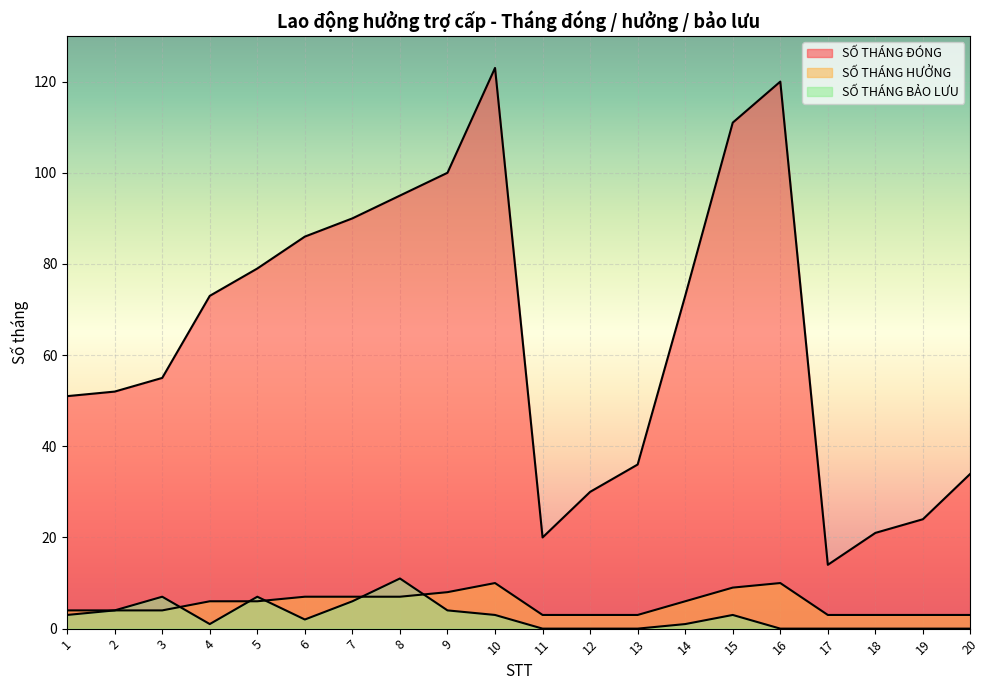

Reading right to left, what are all the values shown in this chart?

SỐ THÁNG ĐÓNG: 20=34	19=24	18=21	17=14	16=120	15=111	14=73	13=36	12=30	11=20	10=123	9=100	8=95	7=90	6=86	5=79	4=73	3=55	2=52	1=51
SỐ THÁNG HƯỞNG: 20=3	19=3	18=3	17=3	16=10	15=9	14=6	13=3	12=3	11=3	10=10	9=8	8=7	7=7	6=7	5=6	4=6	3=4	2=4	1=4
SỐ THÁNG BẢO LƯU: 20=0	19=0	18=0	17=0	16=0	15=3	14=1	13=0	12=0	11=0	10=3	9=4	8=11	7=6	6=2	5=7	4=1	3=7	2=4	1=3